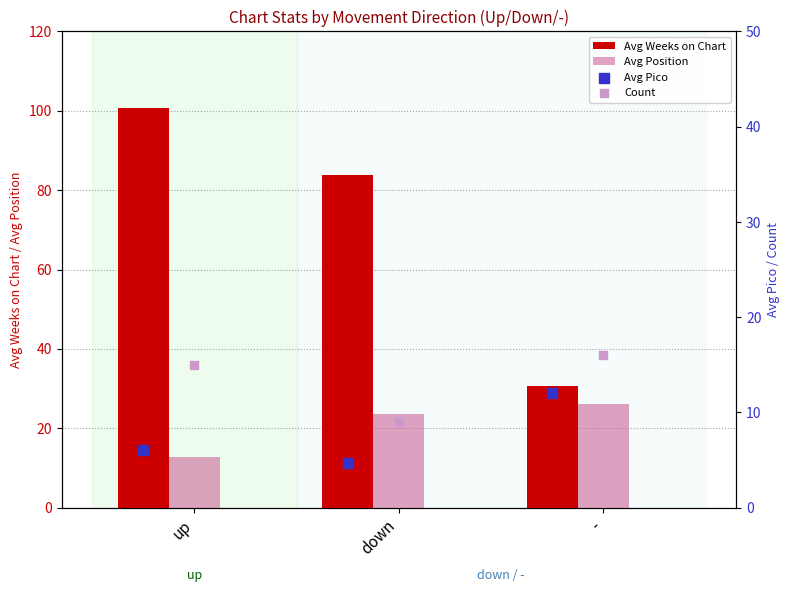

Which series contains the lowest Y value?

Avg Pico